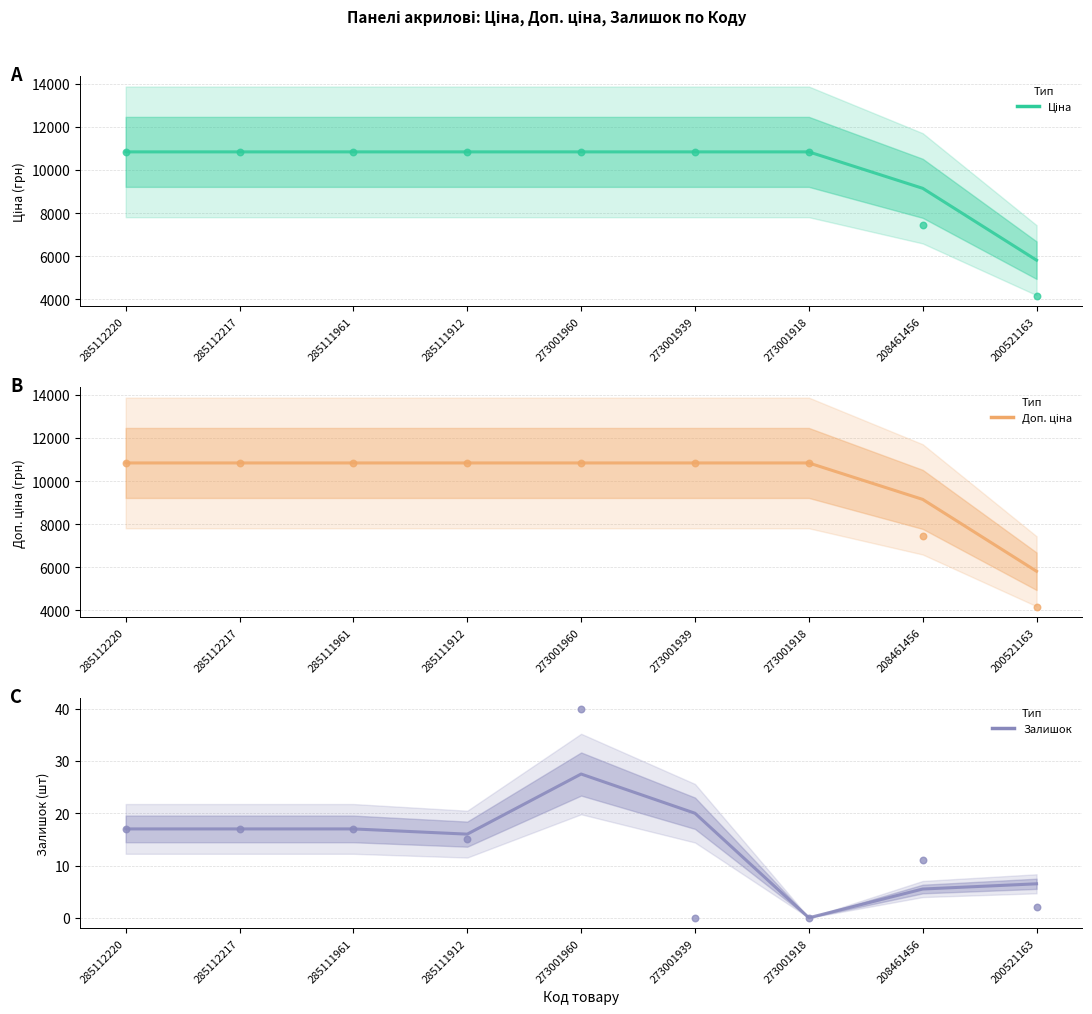

At how many categories does at least one series exceed 7675?

8